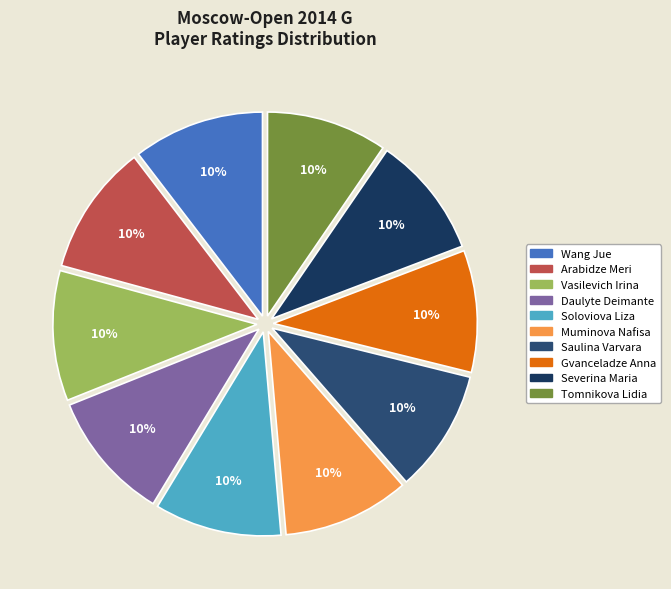

Do Wang Jue and Muminova Nafisa together represent more than half of the pie?

No